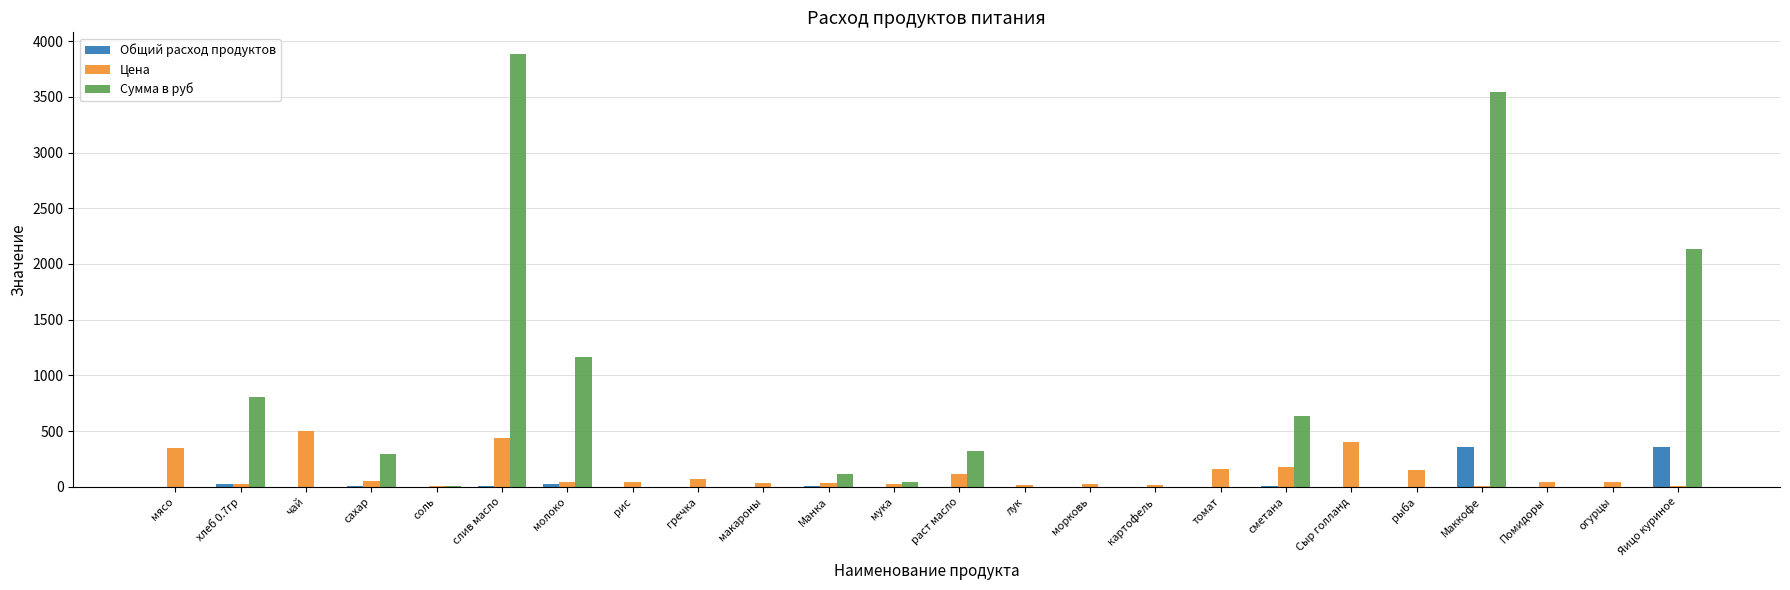

How many groups of bars are there?

24